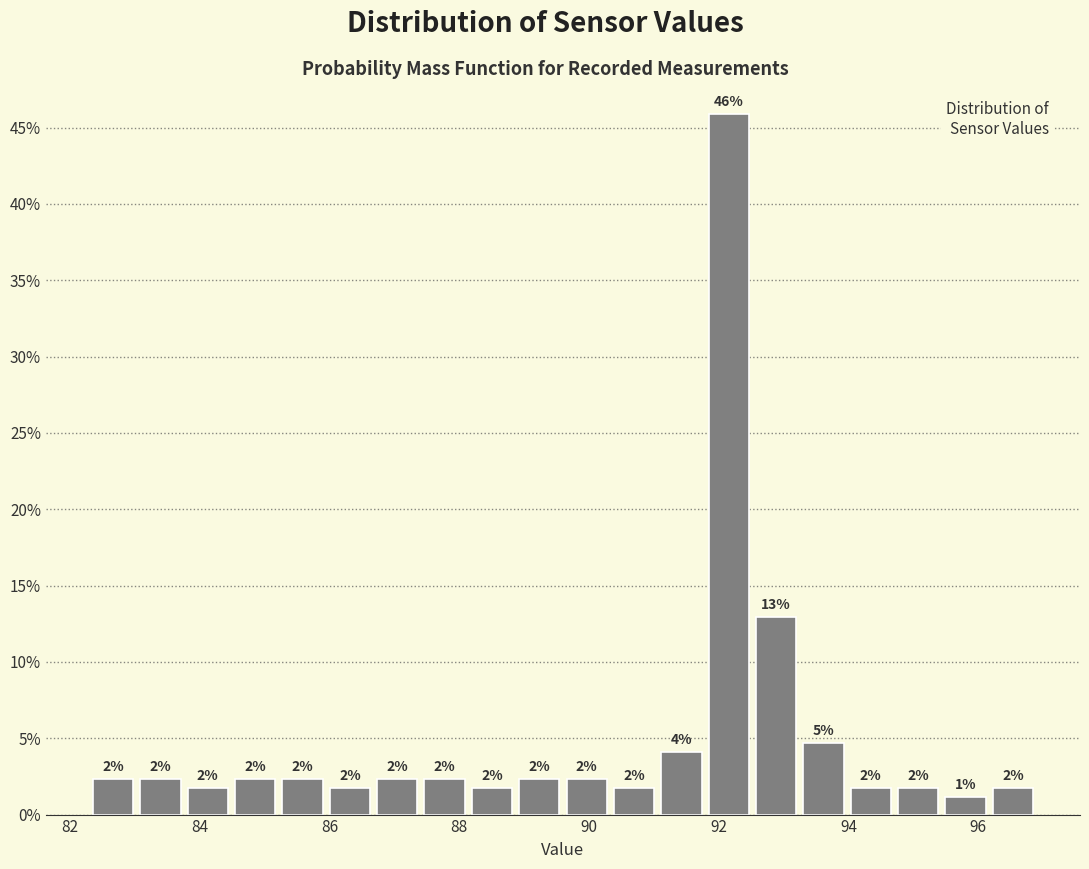

Read against the x-axis, roughly where is the centre of the tallest bar?

92.2